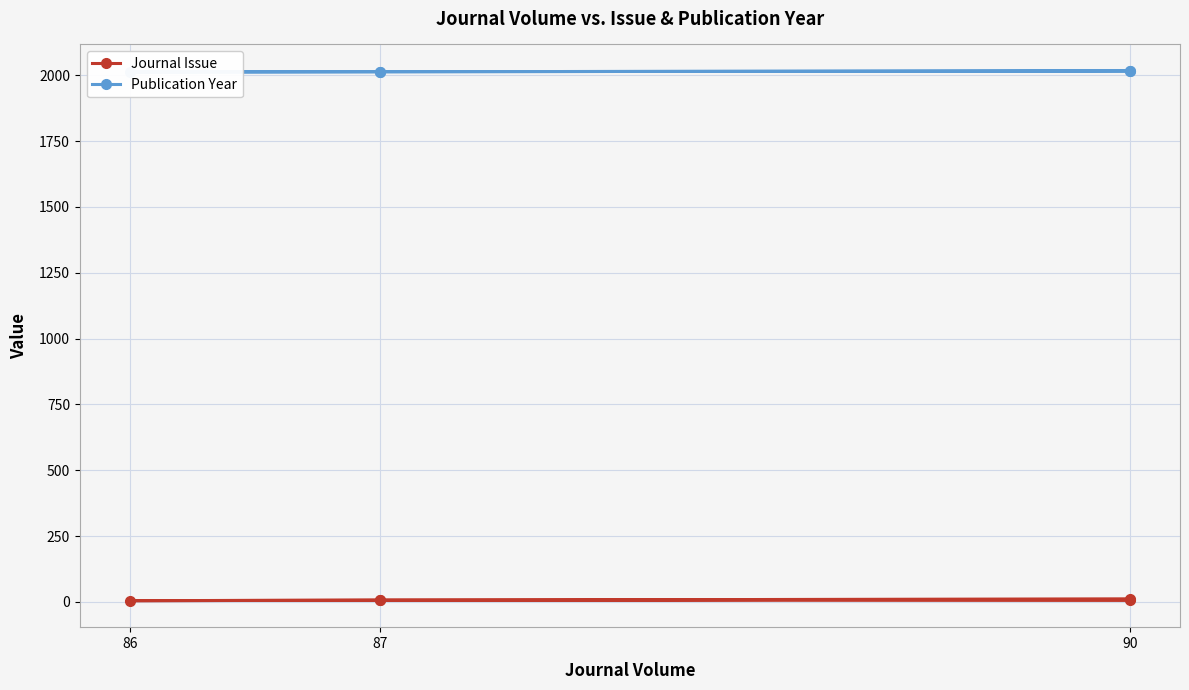

Which series has the widest spread of values?

Journal Issue